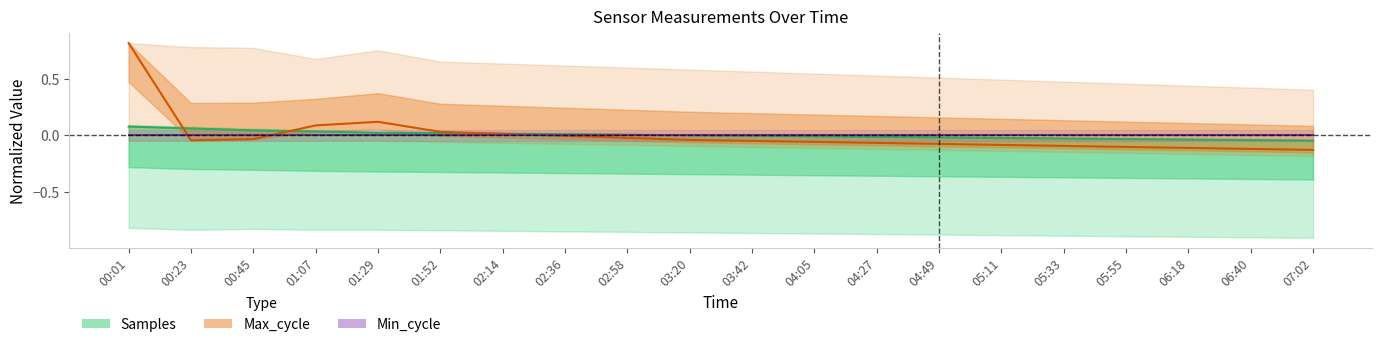

True or false: Samples has a value of 0.1 at 00:23.

False